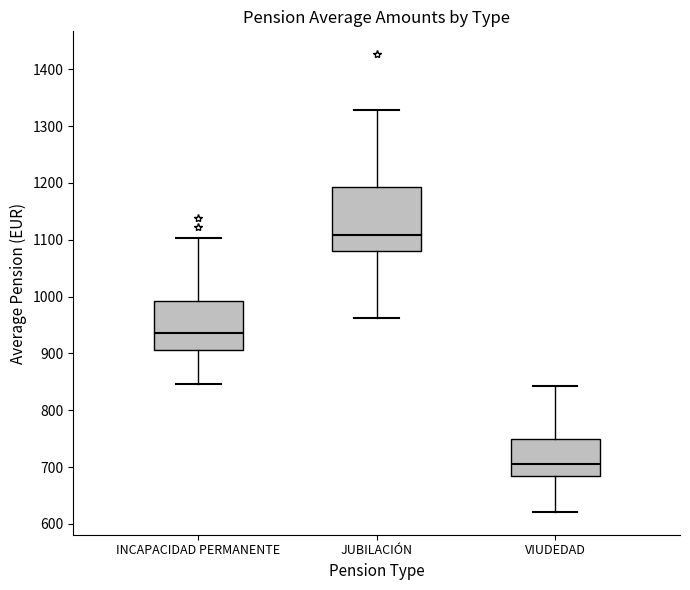

Which box's median line is the lowest?

VIUDEDAD